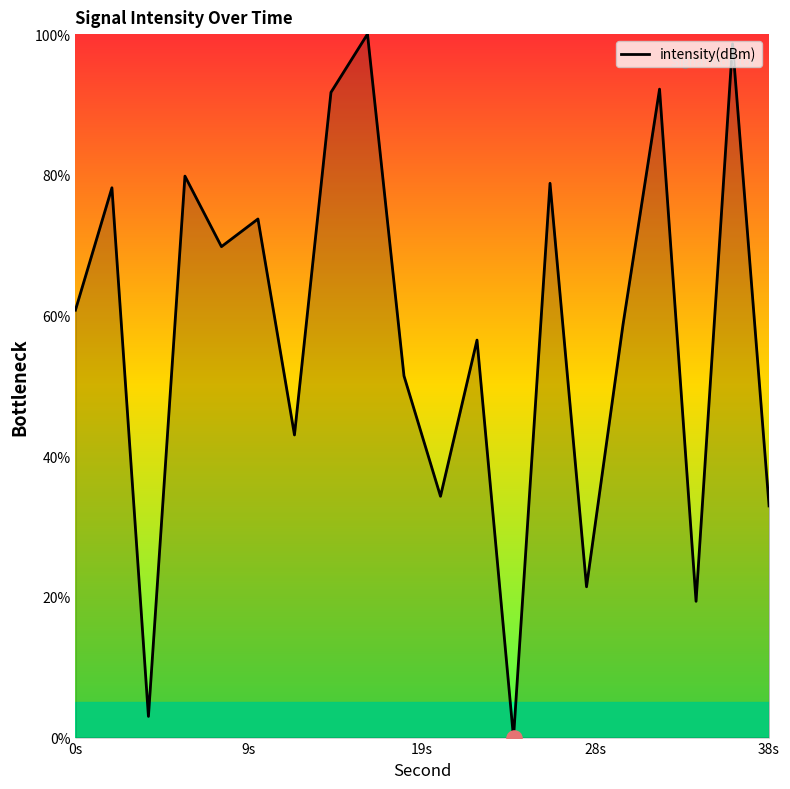

What is the greatest value displayed?

100.0